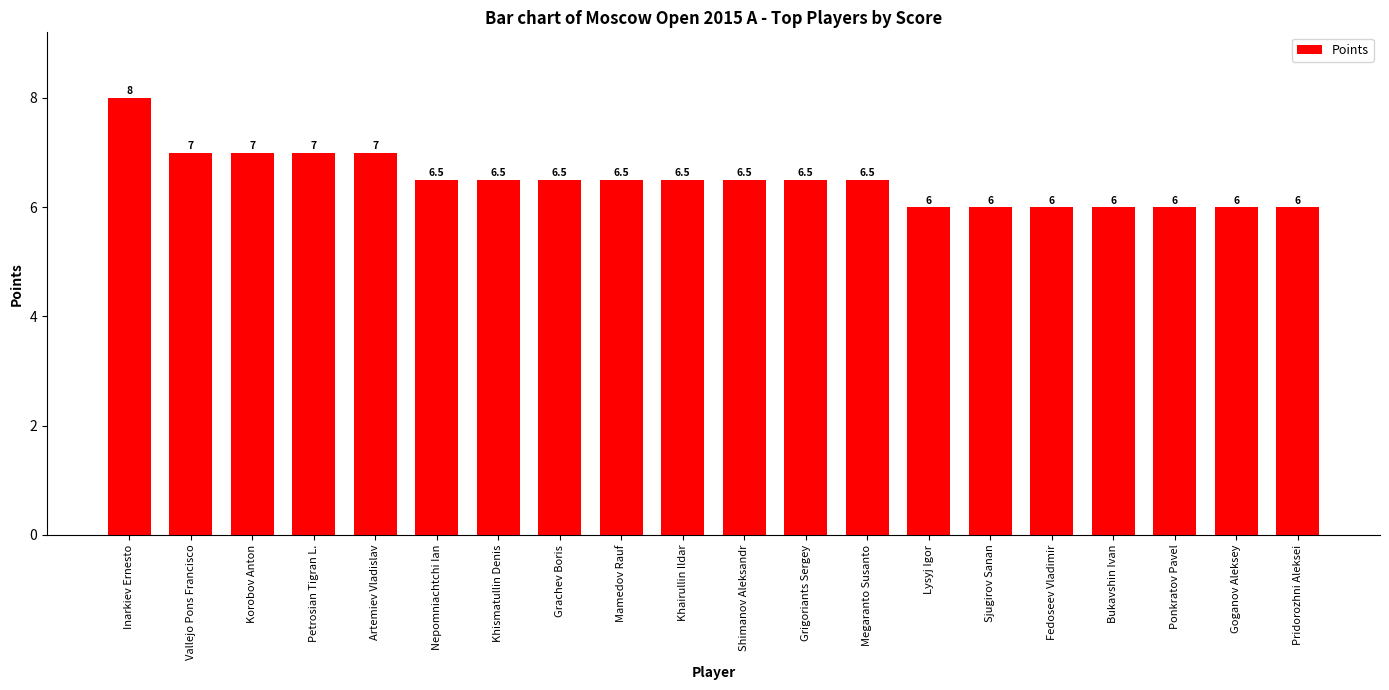

Is it true that the value at Khairullin Ildar is 6.5?

True